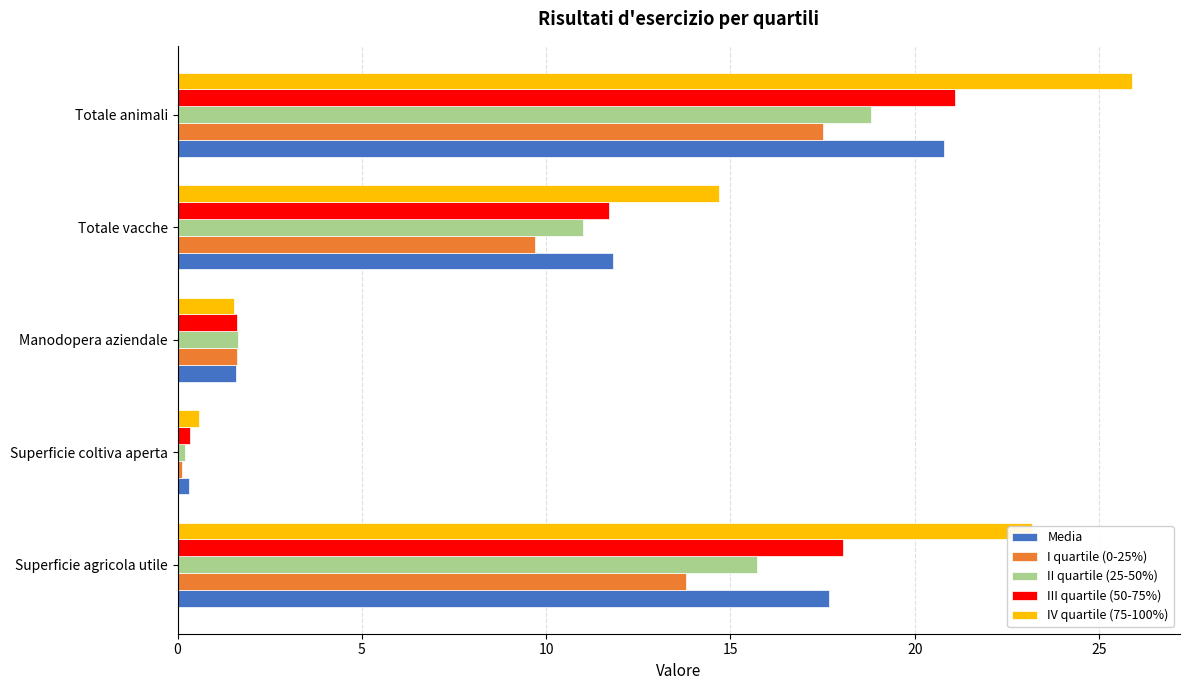

What is the difference between the second highest and second lowest values in the I quartile (0-25%) series?

12.2